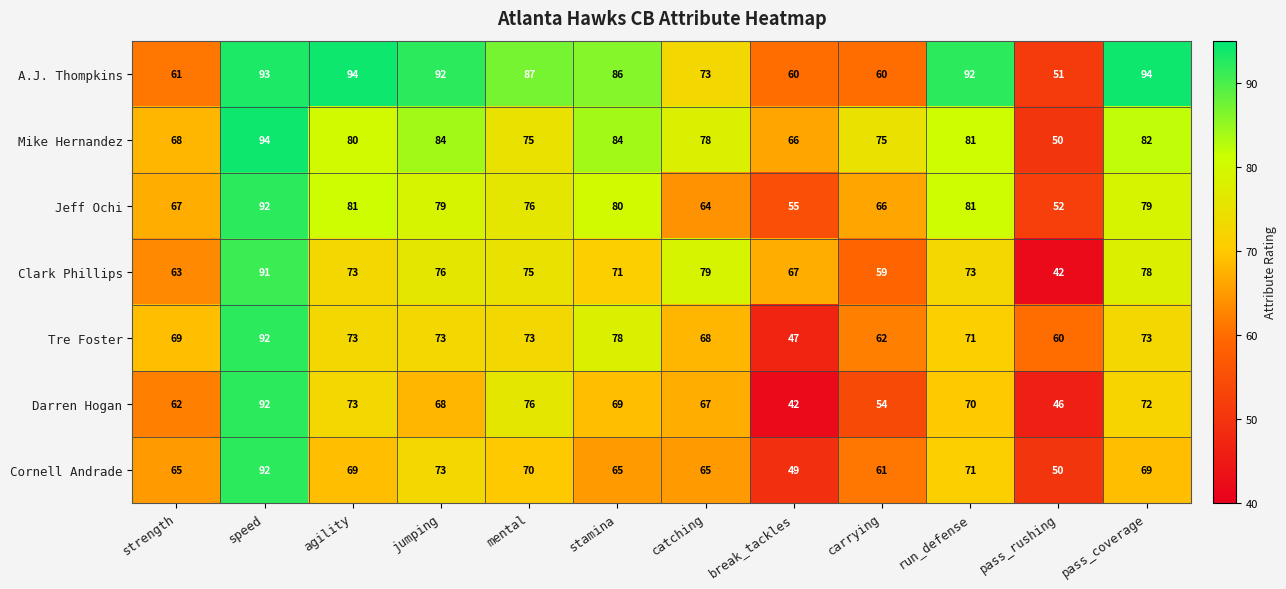

What is the sum of all Jeff Ochi values?

872